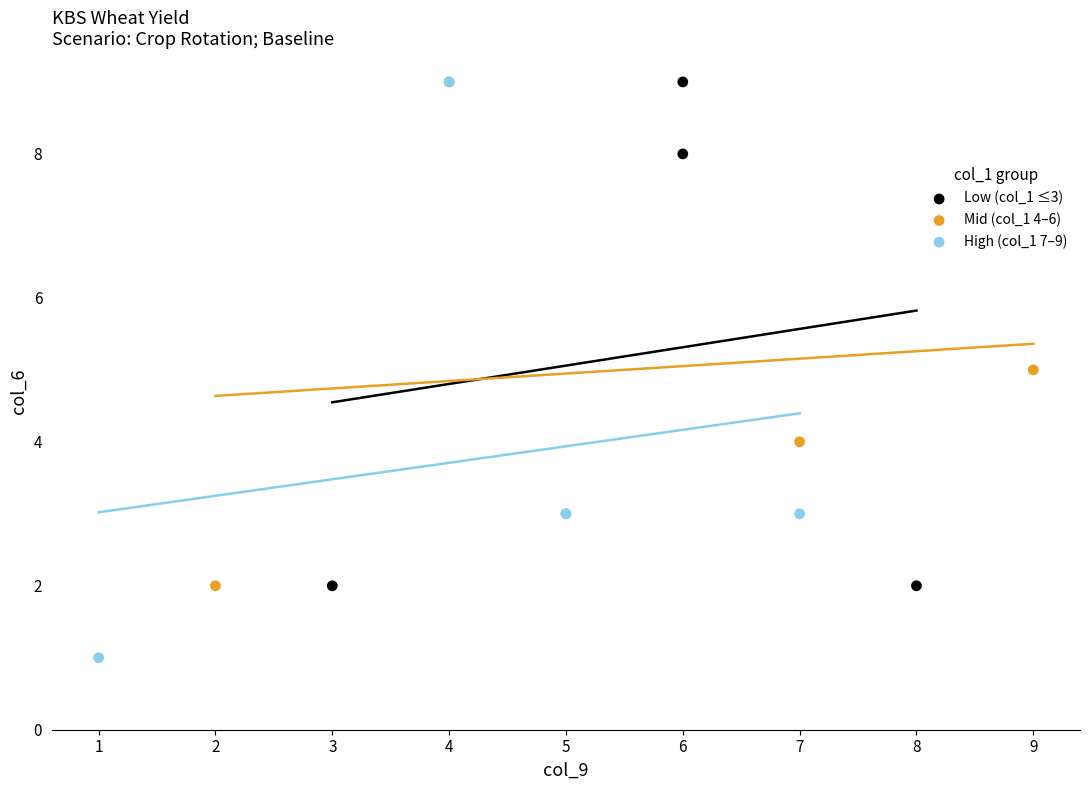

Which series reaches the minimum Y coordinate?

High (col_1 7–9)